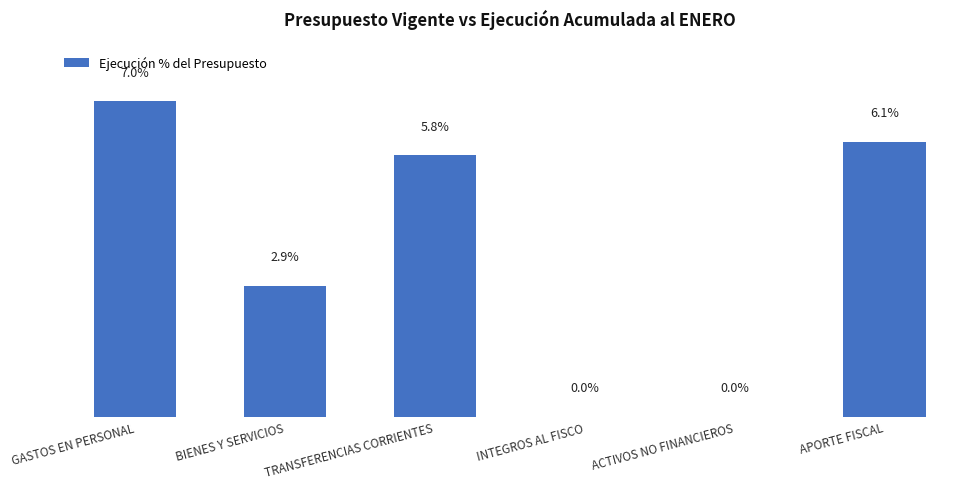

At which category does the chart reach its peak across all series?

GASTOS EN PERSONAL